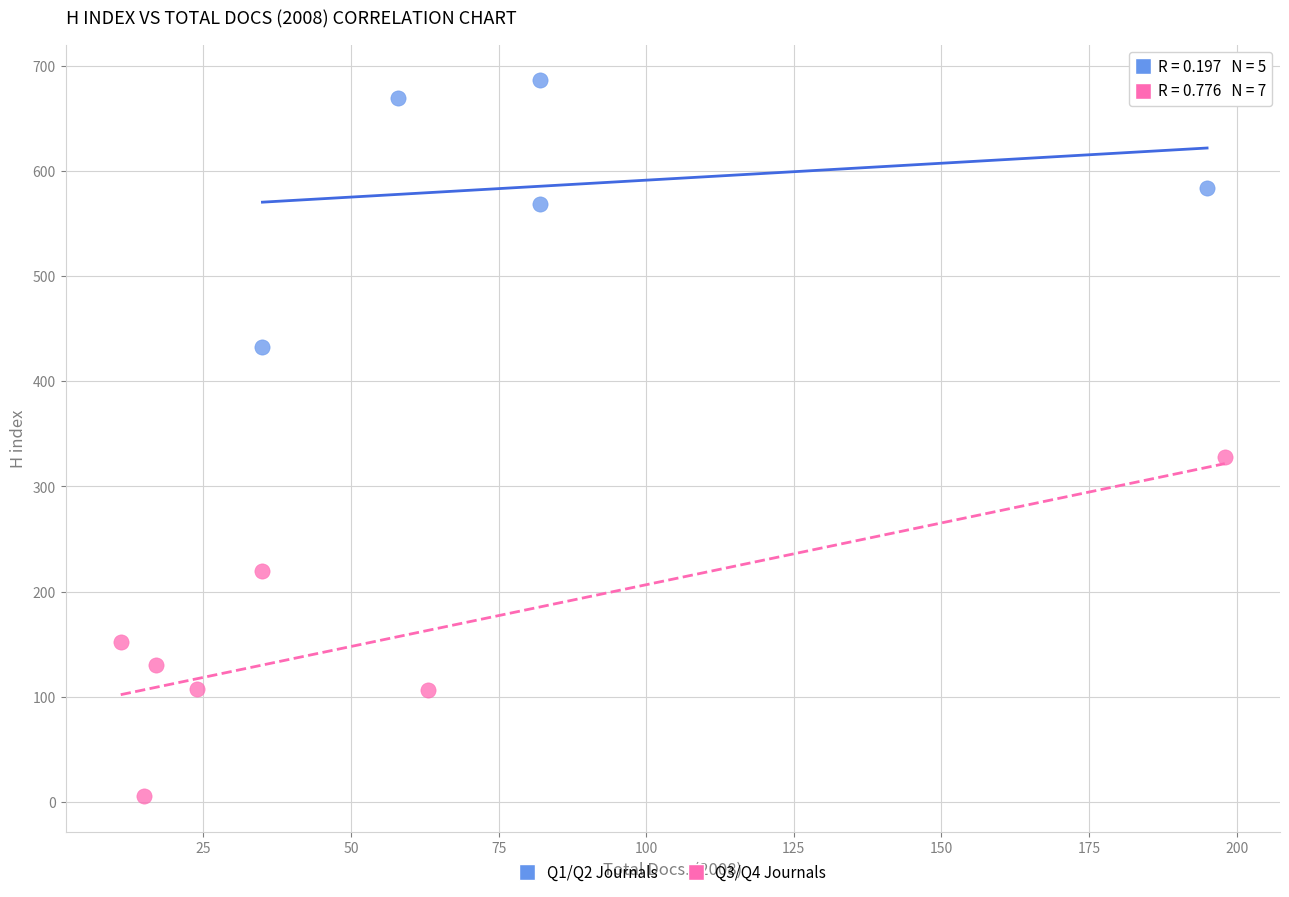

Which series has the largest Y range (max minus min)?

Q3/Q4 Journals